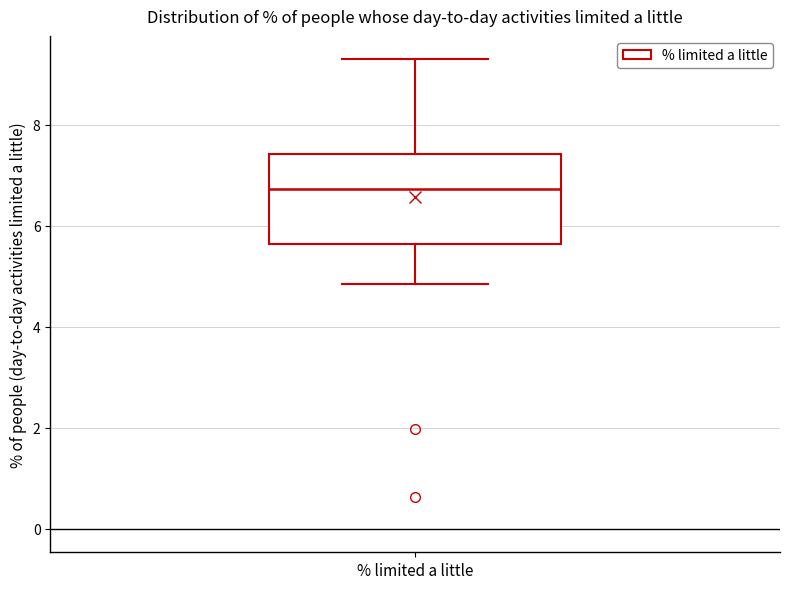

Transcribe this box plot: give where the median line is, the range the box spans, and where the two whiskers end, as read against the y-axis. The values are not printed on the chart, so give them approximately, as read against the axis.

median 6.8, box 5.6 to 7.4, whiskers 4.8 to 9.2